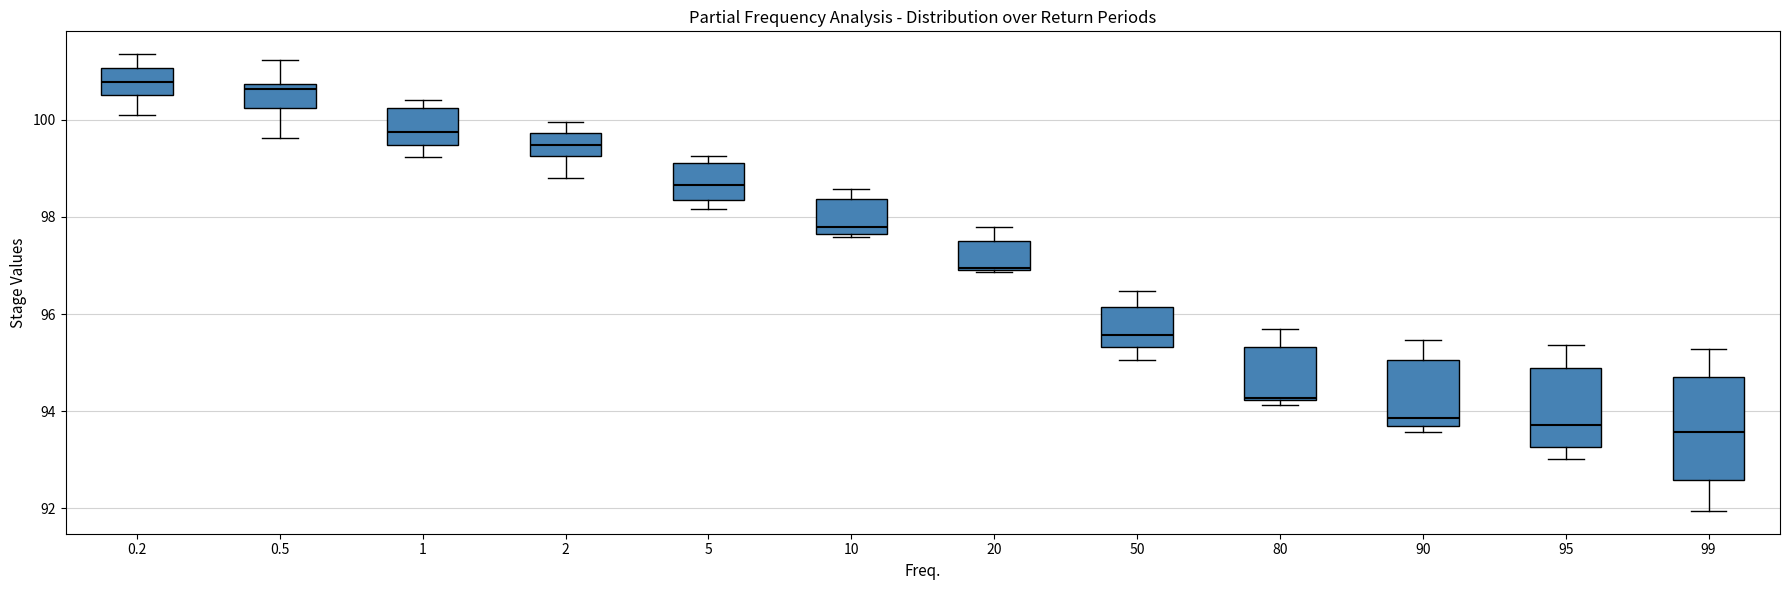

Where does the lower whisker of the box at x = 0.2 end on the y-axis? The values are not printed on the chart, so give them approximately, as read against the axis.

100.0